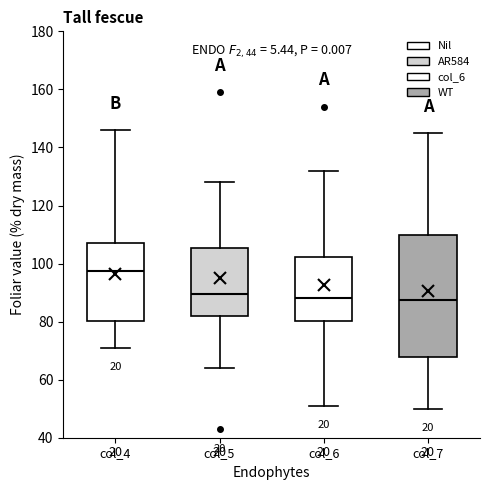

Reading left to right, read every box against the y-axis: the position of its median line, the range the box covers, and the ends of its whiskers. The values are not printed on the chart, so give them approximately, as read against the axis.

col_4: median 98, box 80 to 108, whiskers 72 to 146
col_5: median 90, box 82 to 106, whiskers 64 to 128
col_6: median 88, box 80 to 102, whiskers 52 to 132
col_7: median 88, box 68 to 110, whiskers 50 to 146